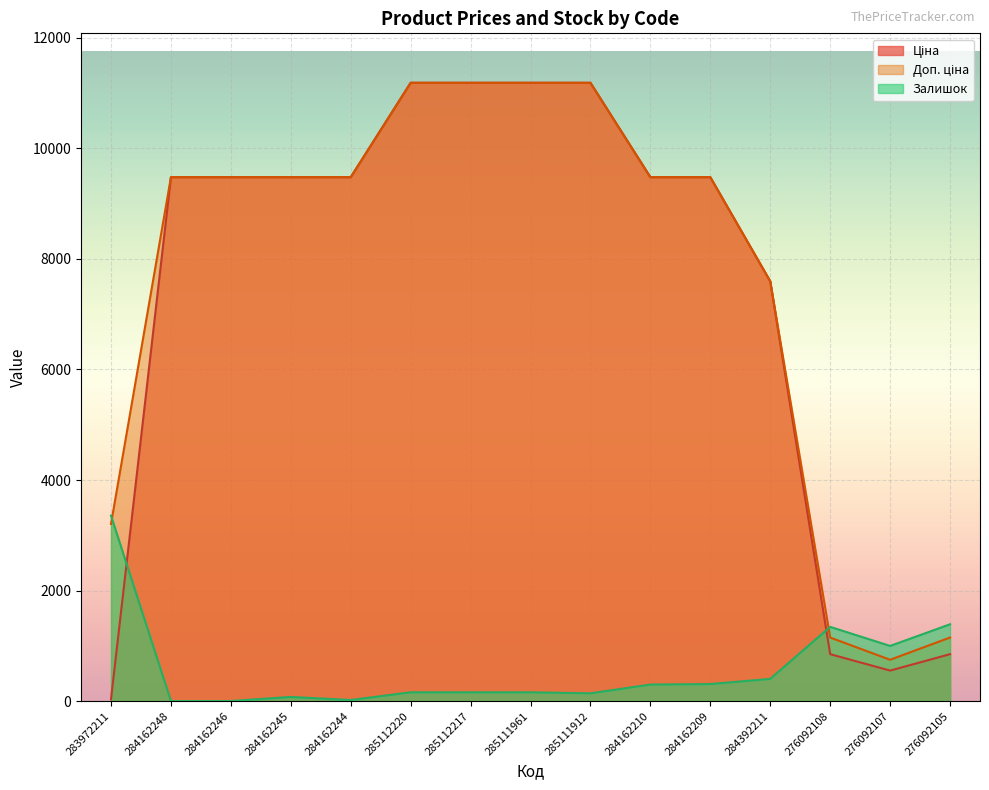

Reading left to right, list all the values displayed in this chart.

Ціна: 283972211=32.0	284162248=9480.1	284162246=9480.1	284162245=9480.1	284162244=9480.1	285112220=11188.2	285112217=11188.2	285111961=11188.2	285111912=11188.2	284162210=9480.1	284162209=9480.1	284392211=7596.5	276092108=848.4	276092107=551.5	276092105=848.4
Доп. ціна: 283972211=3205.0	284162248=9480.1	284162246=9480.1	284162245=9480.1	284162244=9480.1	285112220=11188.2	285112217=11188.2	285111961=11188.2	285111912=11188.2	284162210=9480.1	284162209=9480.1	284392211=7596.5	276092108=1149.7	276092107=747.0	276092105=1149.7
Залишок: 283972211=3356.4	284162248=0.0	284162246=0.0	284162245=74.6	284162244=18.6	285112220=158.5	285112217=158.5	285111961=158.5	285111912=139.9	284162210=298.4	284162209=307.7	284392211=400.9	276092108=1342.6	276092107=997.6	276092105=1389.2